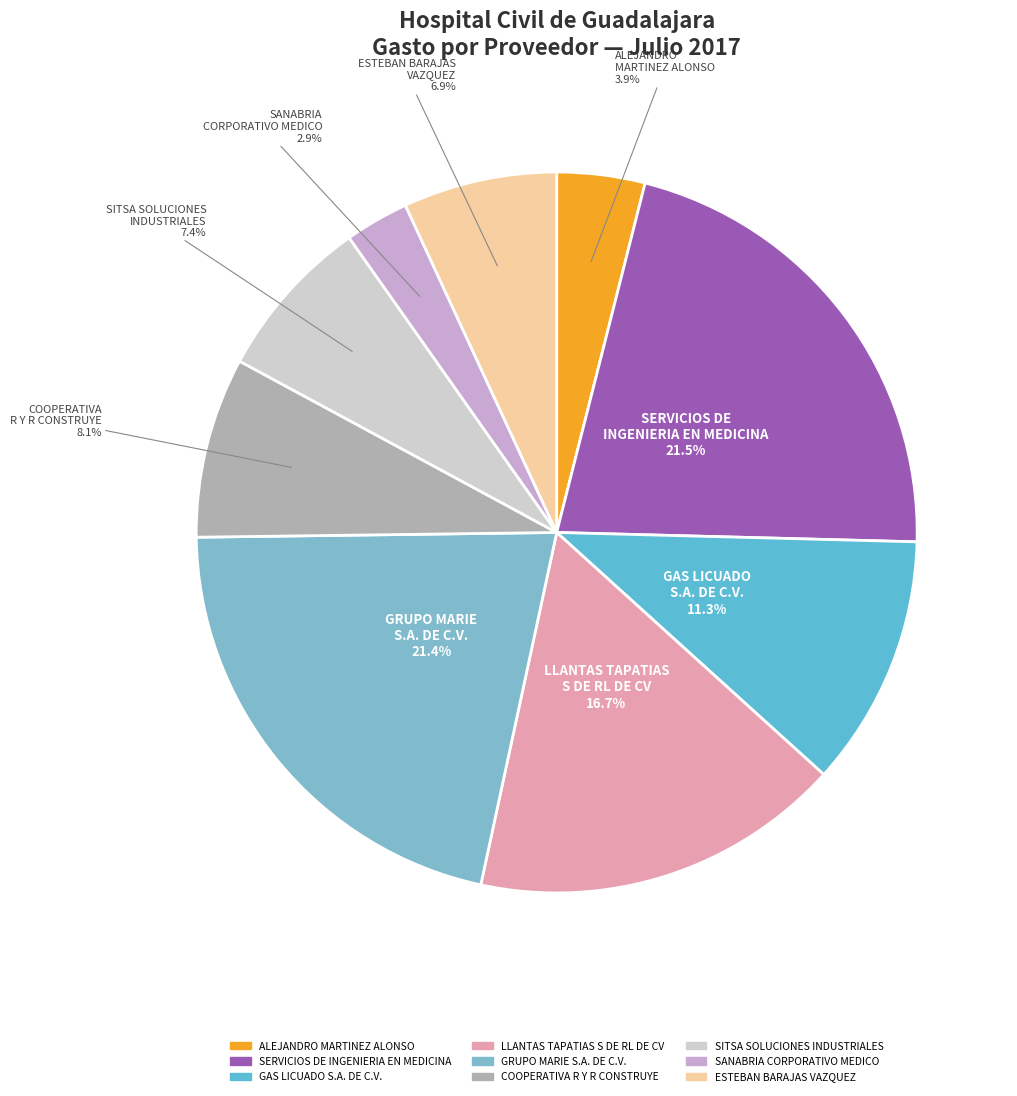

Rank the categories by value from highest to lowest.

SERVICIOS DE INGENIERIA EN MEDICINA (116+136+137+181), GRUPO MARIE S.A. DE C.V., LLANTAS TAPATIAS S DE RL DE CV, GAS LICUADO S.A. DE C.V., COOPERATIVA R Y R CONSTRUYE, SITSA SOLUCIONES INDUSTRIALES, ESTEBAN ALEJANDRO BARAJAS VAZQUEZ, ALEJANDRO MARTINEZ ALONSO, SANABRIA CORPORATIVO MEDICO